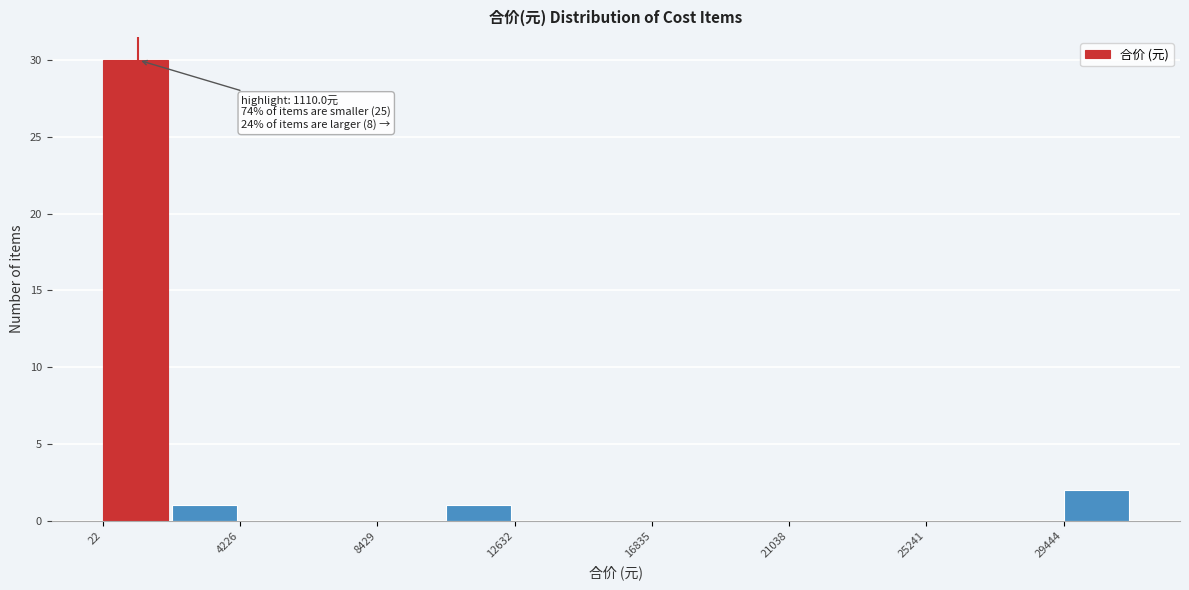

Which range on the x-axis has the tallest bar?

0 to 2000